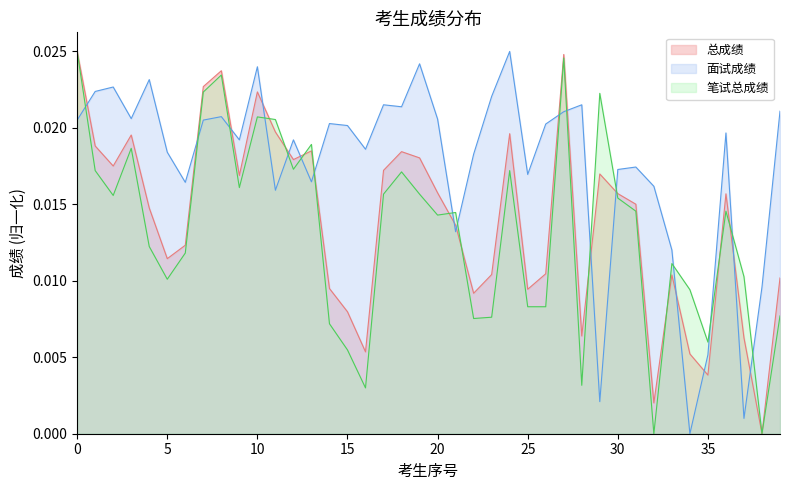

Which series ends up on top after the final intersection of 面试成绩 and 总成绩?

面试成绩